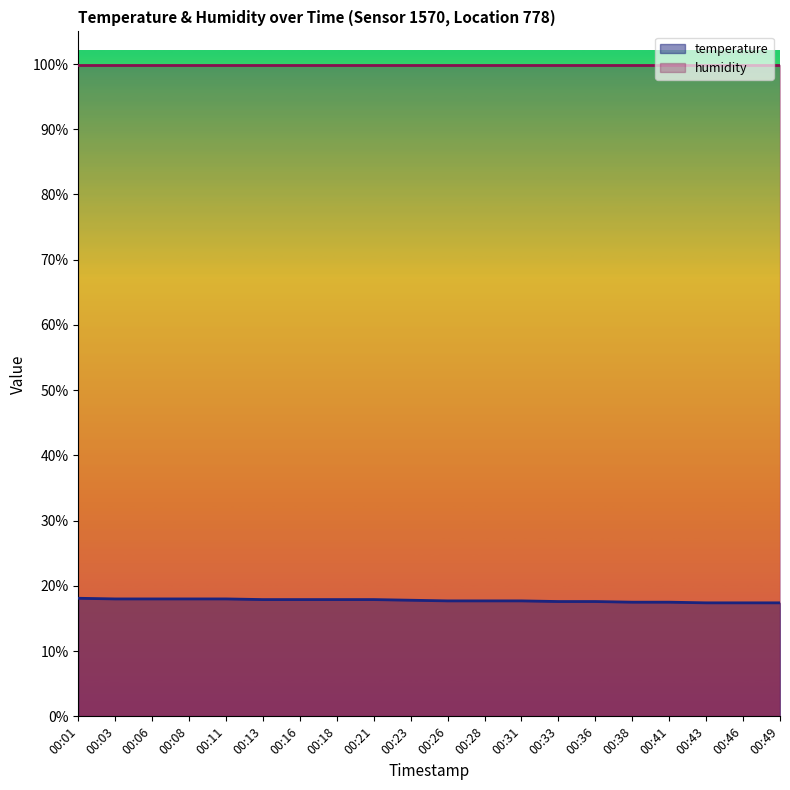

What is the average value?

17.8